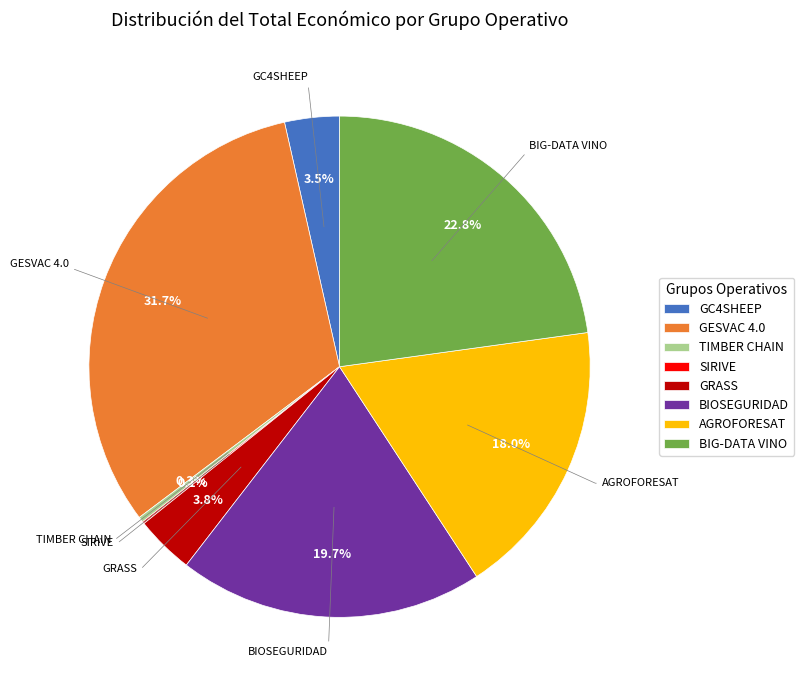

Between GRASS and TIMBER CHAIN, which is larger?

GRASS